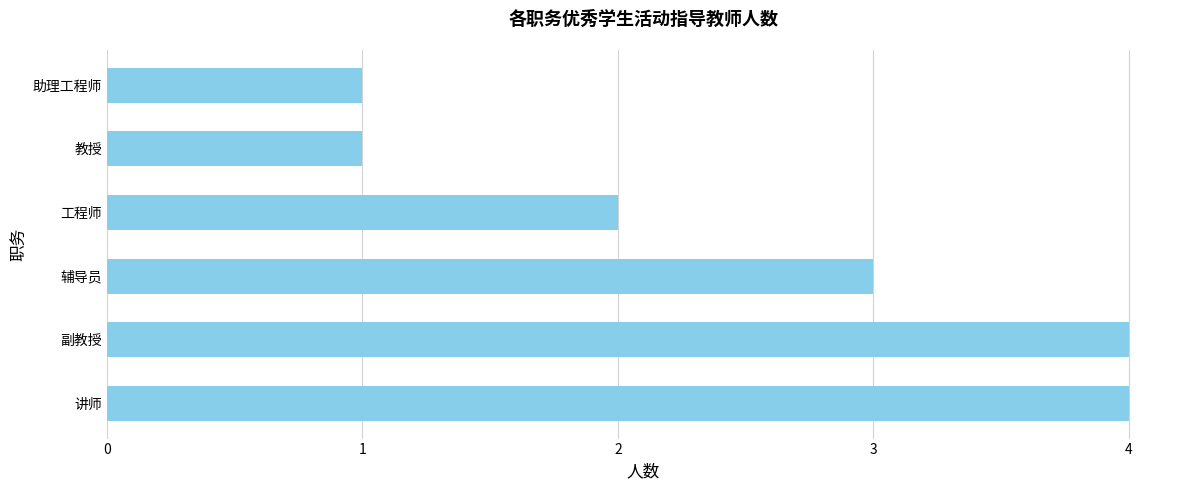

What is the greatest value displayed?

4